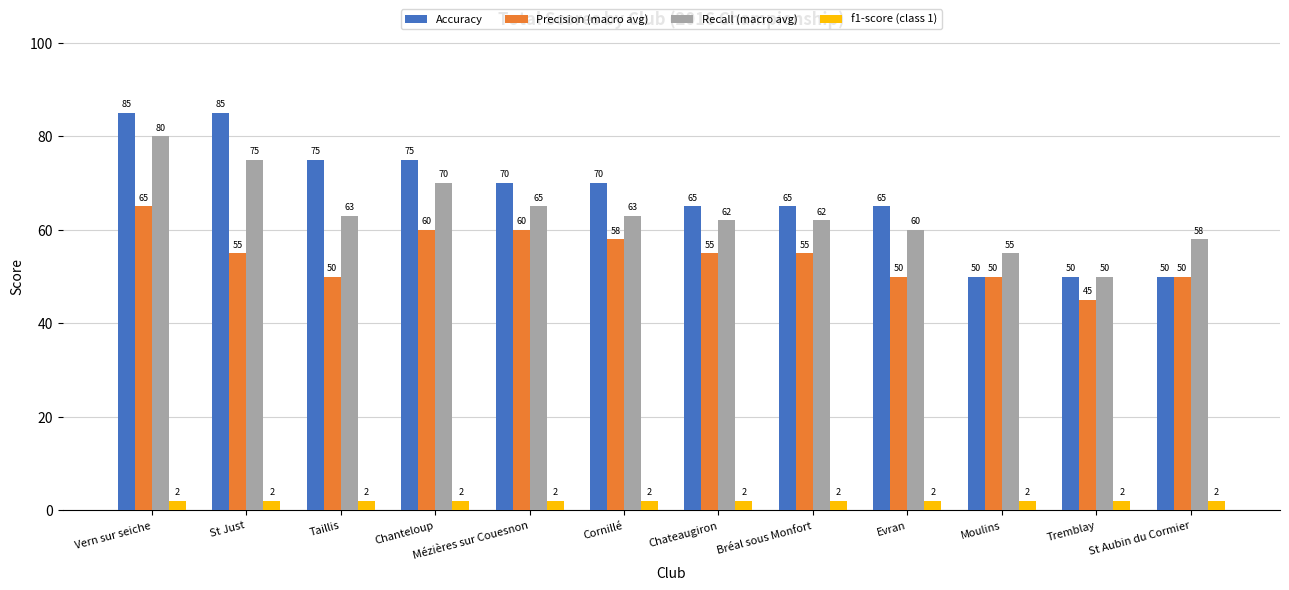

Read the Accuracy value at Tremblay, to the nearest 5.

50